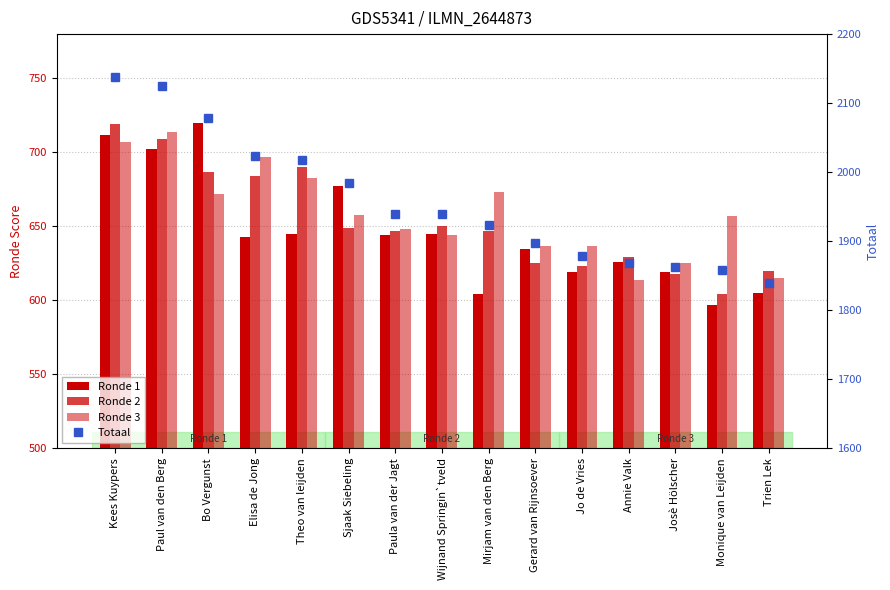

Does the chart contain any negative values?

No